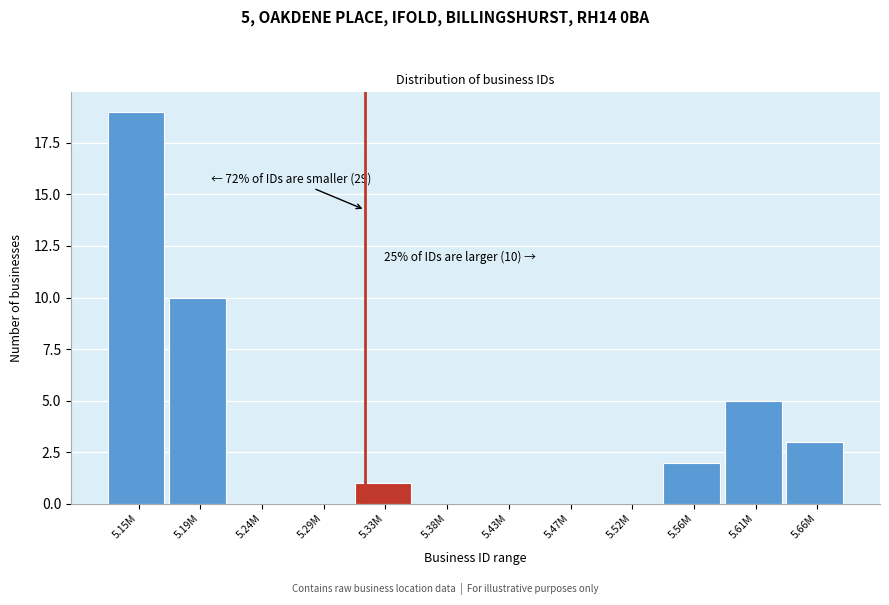

Reading left to right, list all the values displayed in this chart.

5.15M=19	5.19M=10	5.24M=0	5.29M=0	5.33M=1	5.38M=0	5.43M=0	5.47M=0	5.52M=0	5.56M=2	5.61M=5	5.66M=3